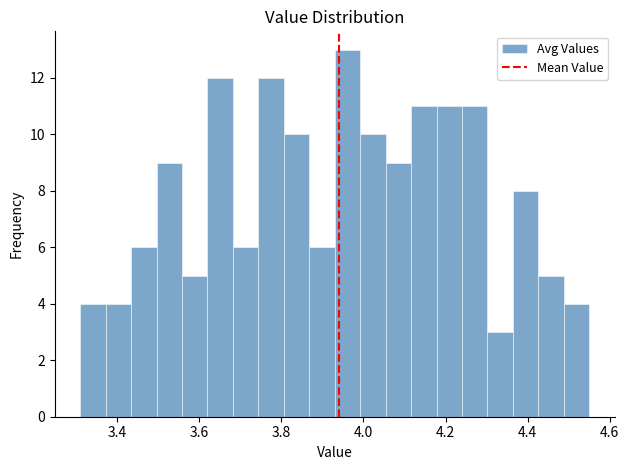

Read against the x-axis, roughly where is the centre of the tallest bar?

3.96